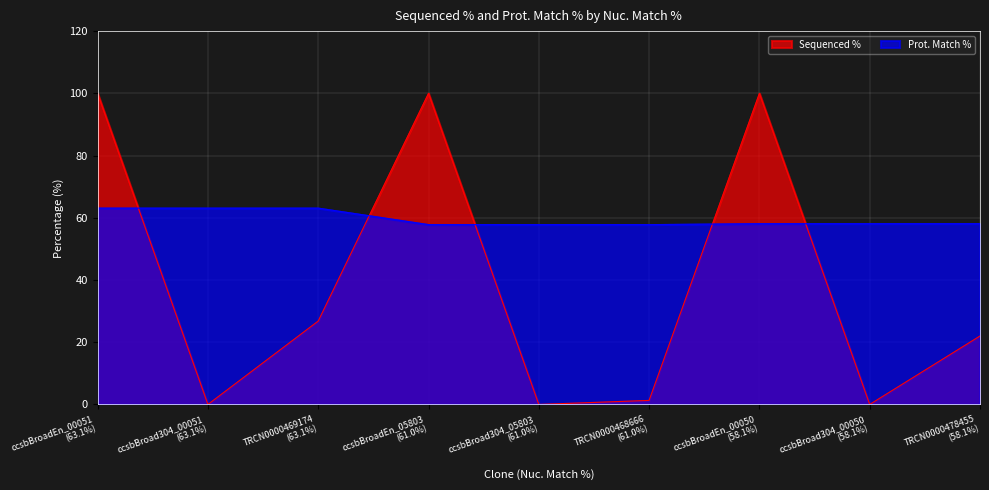

How many intersections are there between Prot. Match % and Sequenced %?

5